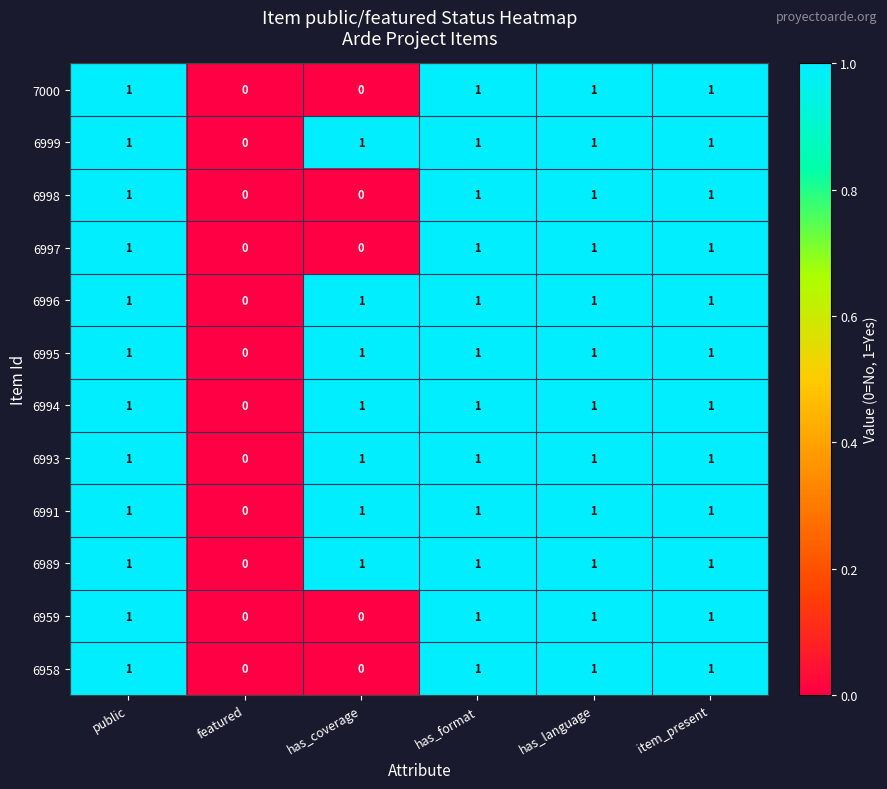

Is the value of 6959 at has_language greater than the value of 6958 at has_coverage?

Yes